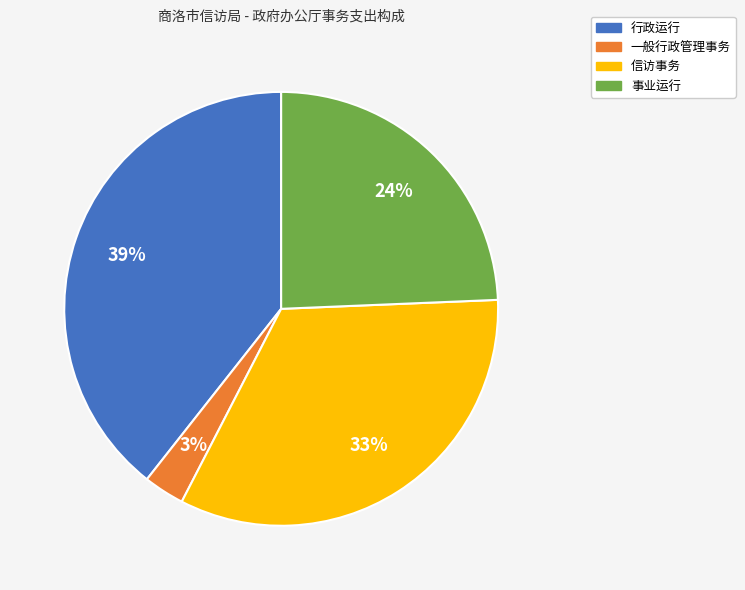

How many segments does this pie chart have?

4